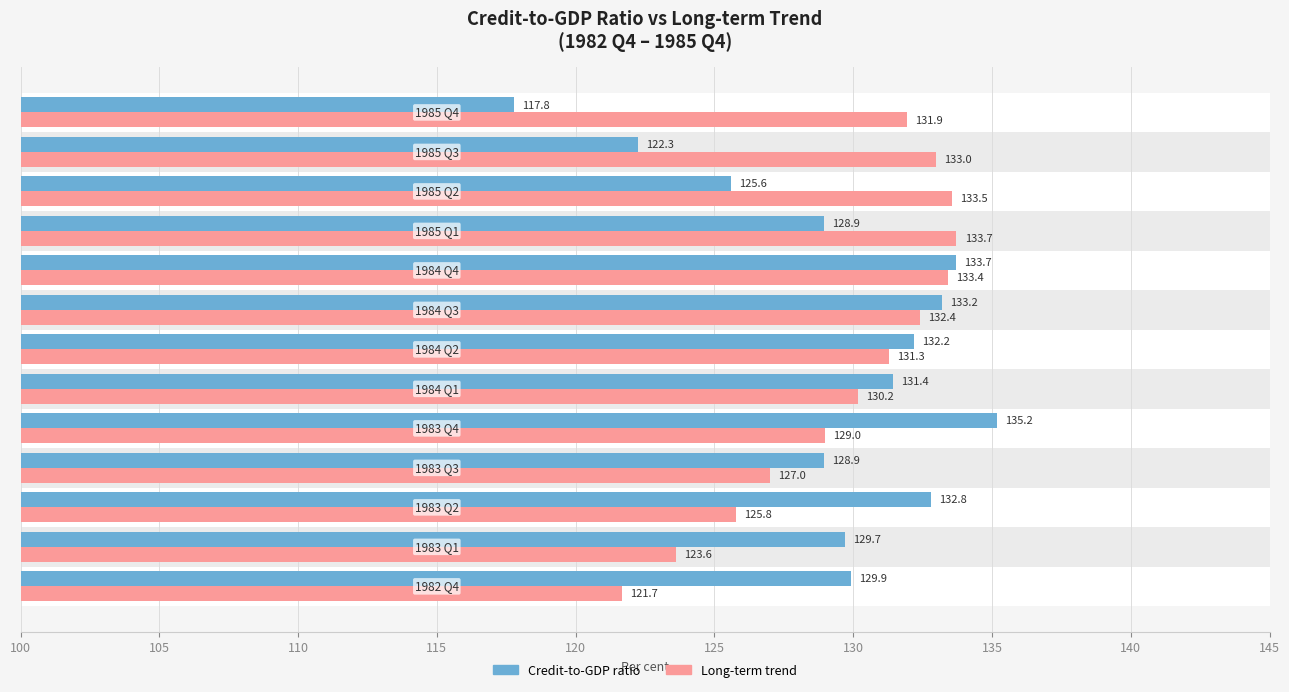

The Long-term trend series shows 204.5 at 125. True or false?

False